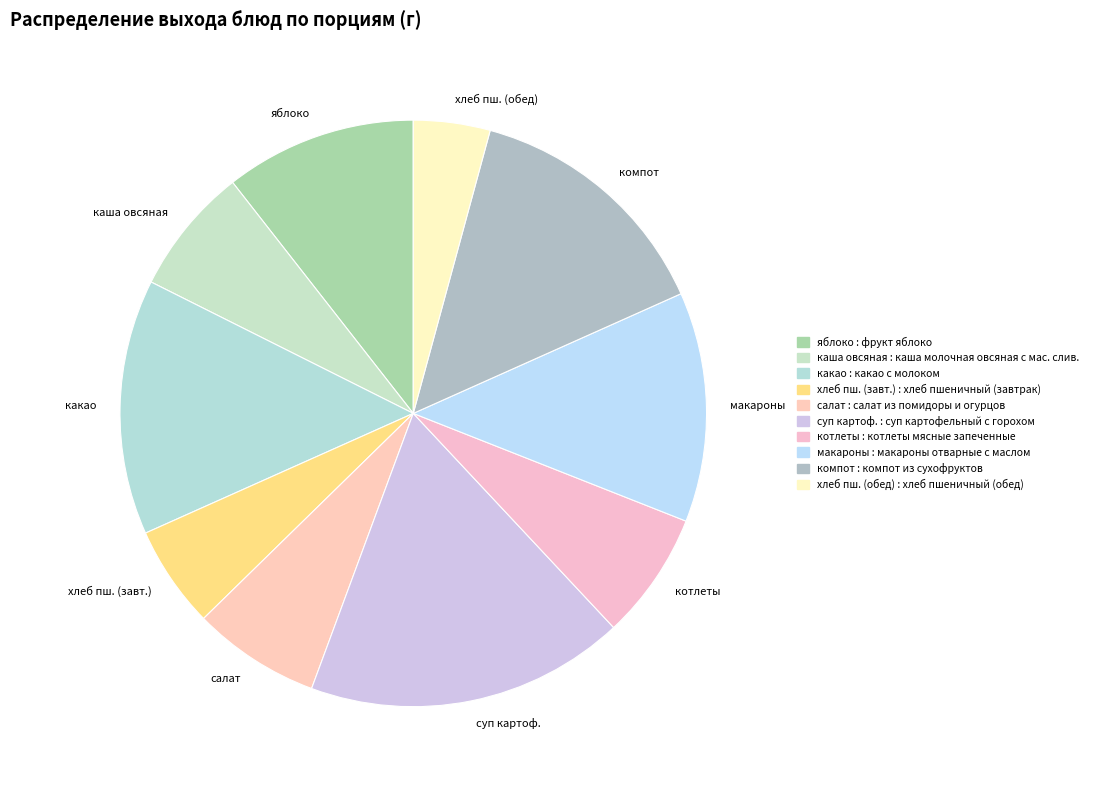

Do хлеб пш. (завт.) and макароны together represent more than half of the pie?

No